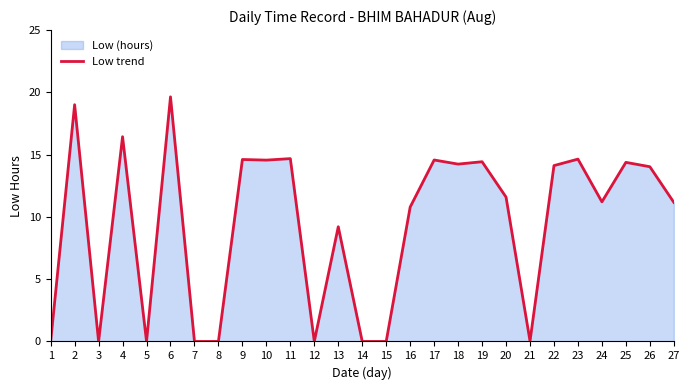

Where is the data nearest to the value 9?

13